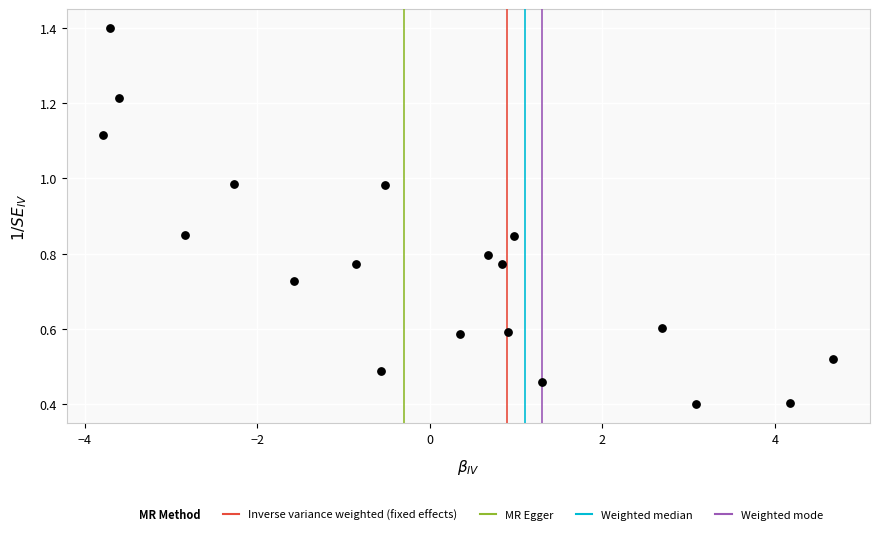

What is the range of X values (max minus min)?

8.5